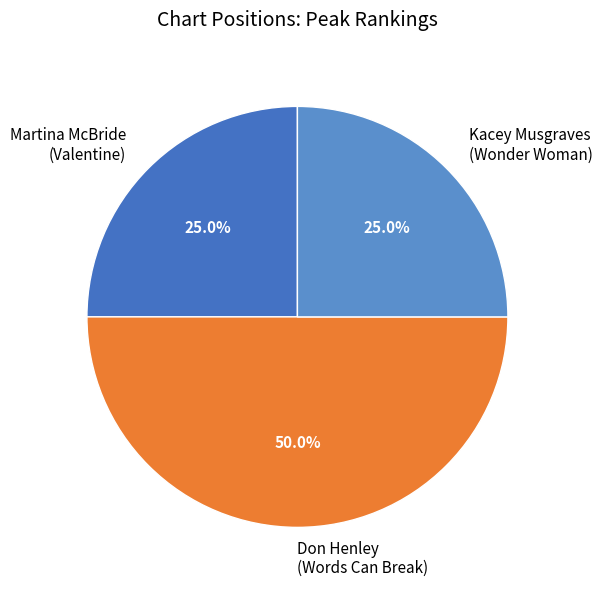

What portion of the pie excludes Martina McBride (Valentine)?

75.0%